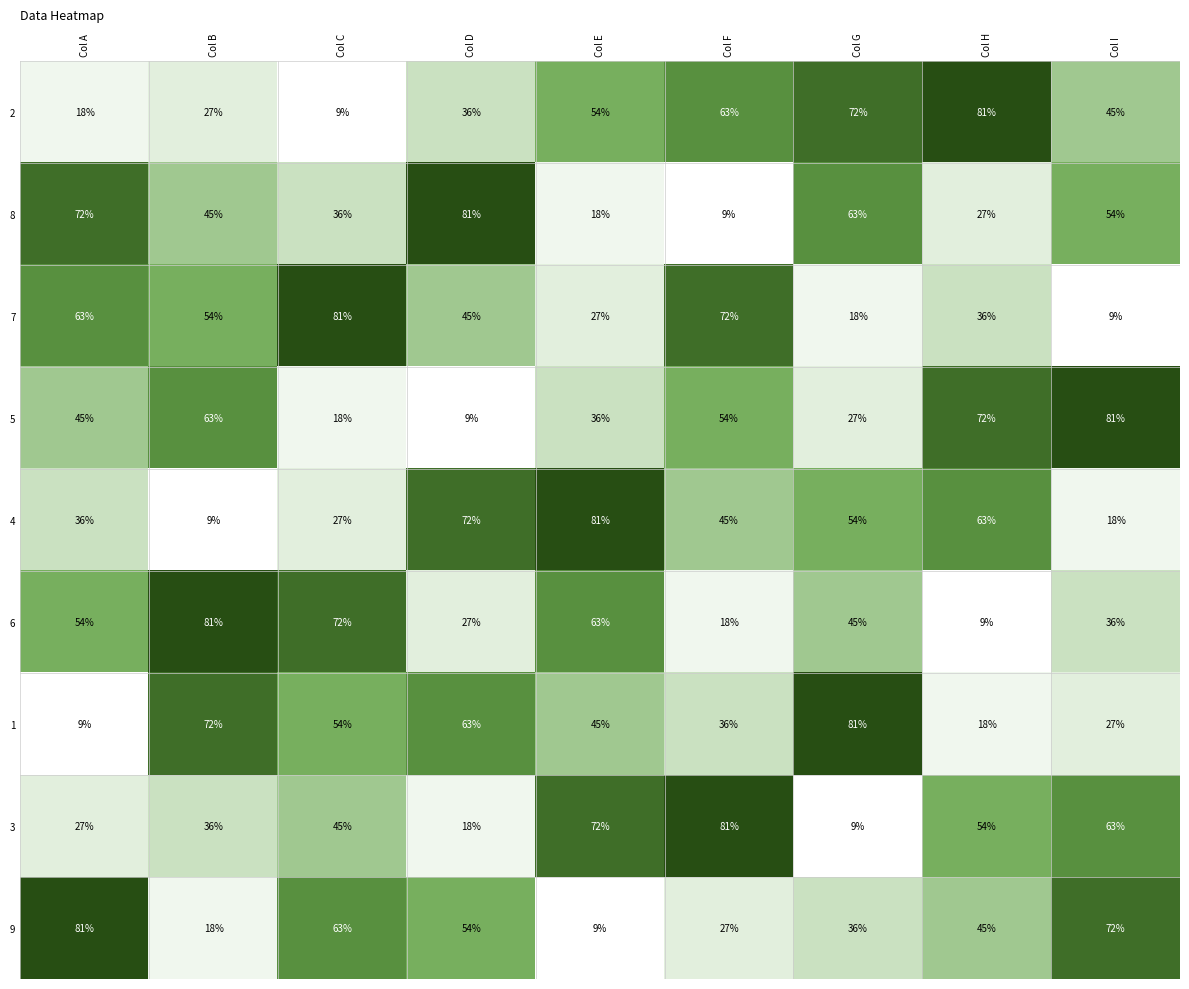

Rank the series at Col G from highest to lowest value.

1, 2, 8, 4, 6, 9, 5, 7, 3